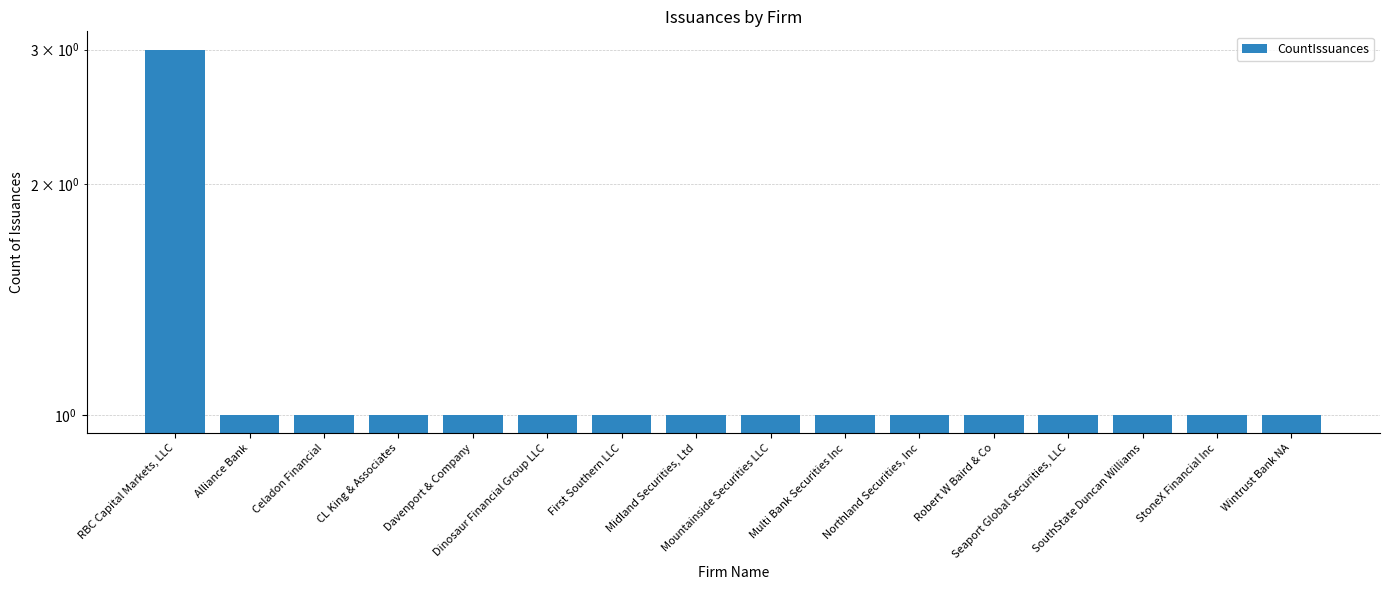

What position from the left is Seaport Global Securities, LLC?

13